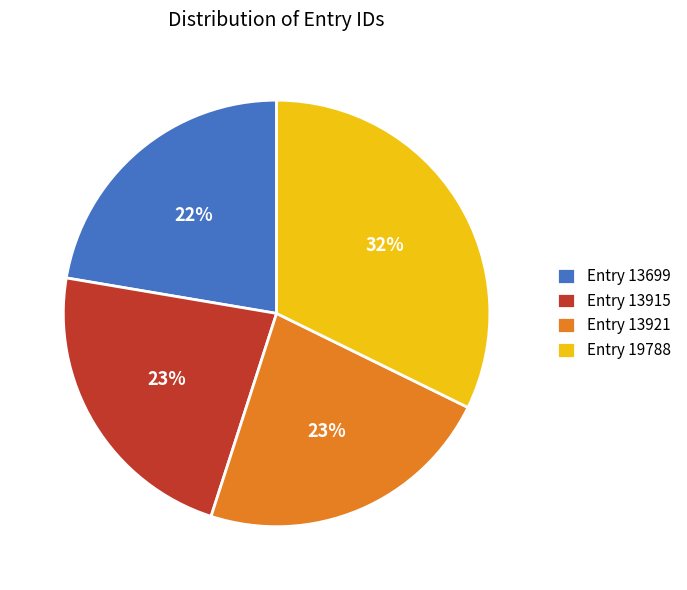

Between Entry 13699 and Entry 19788, which is larger?

Entry 19788